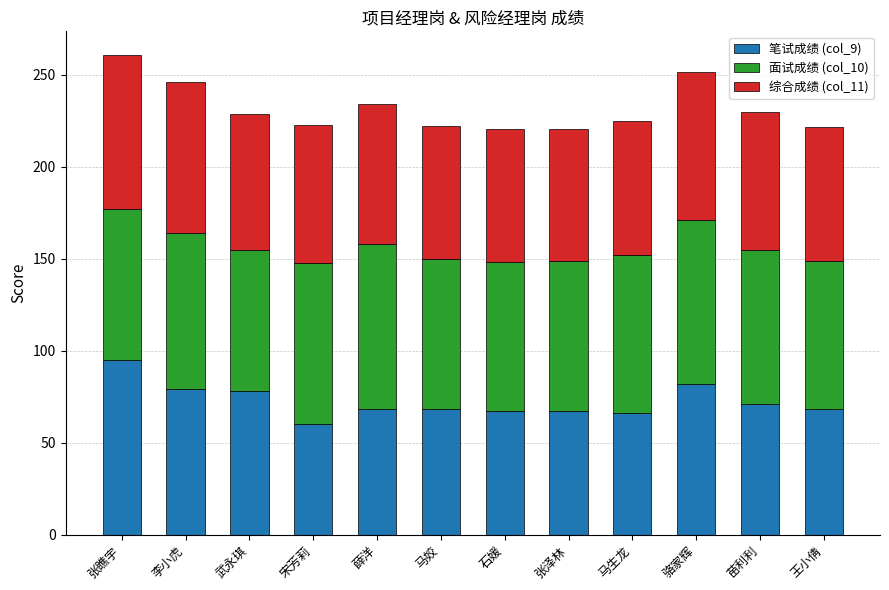

What is the approximate value of 笔试成绩 (col_9) at 石媛?

67.0